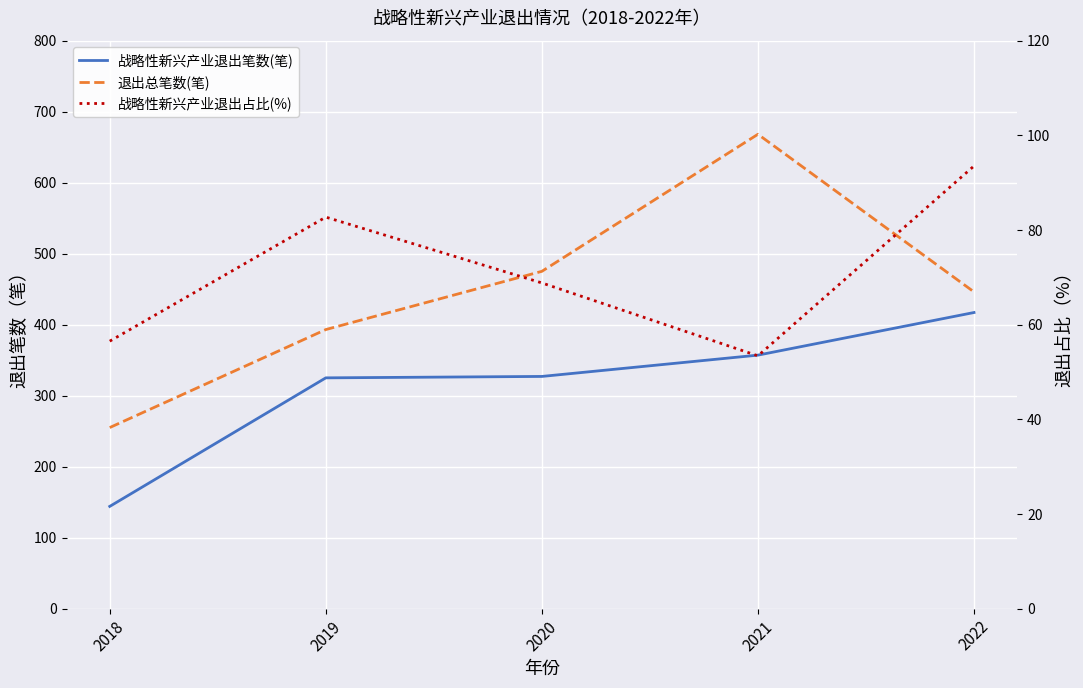

At which category is the sum across all series the highest?

2021